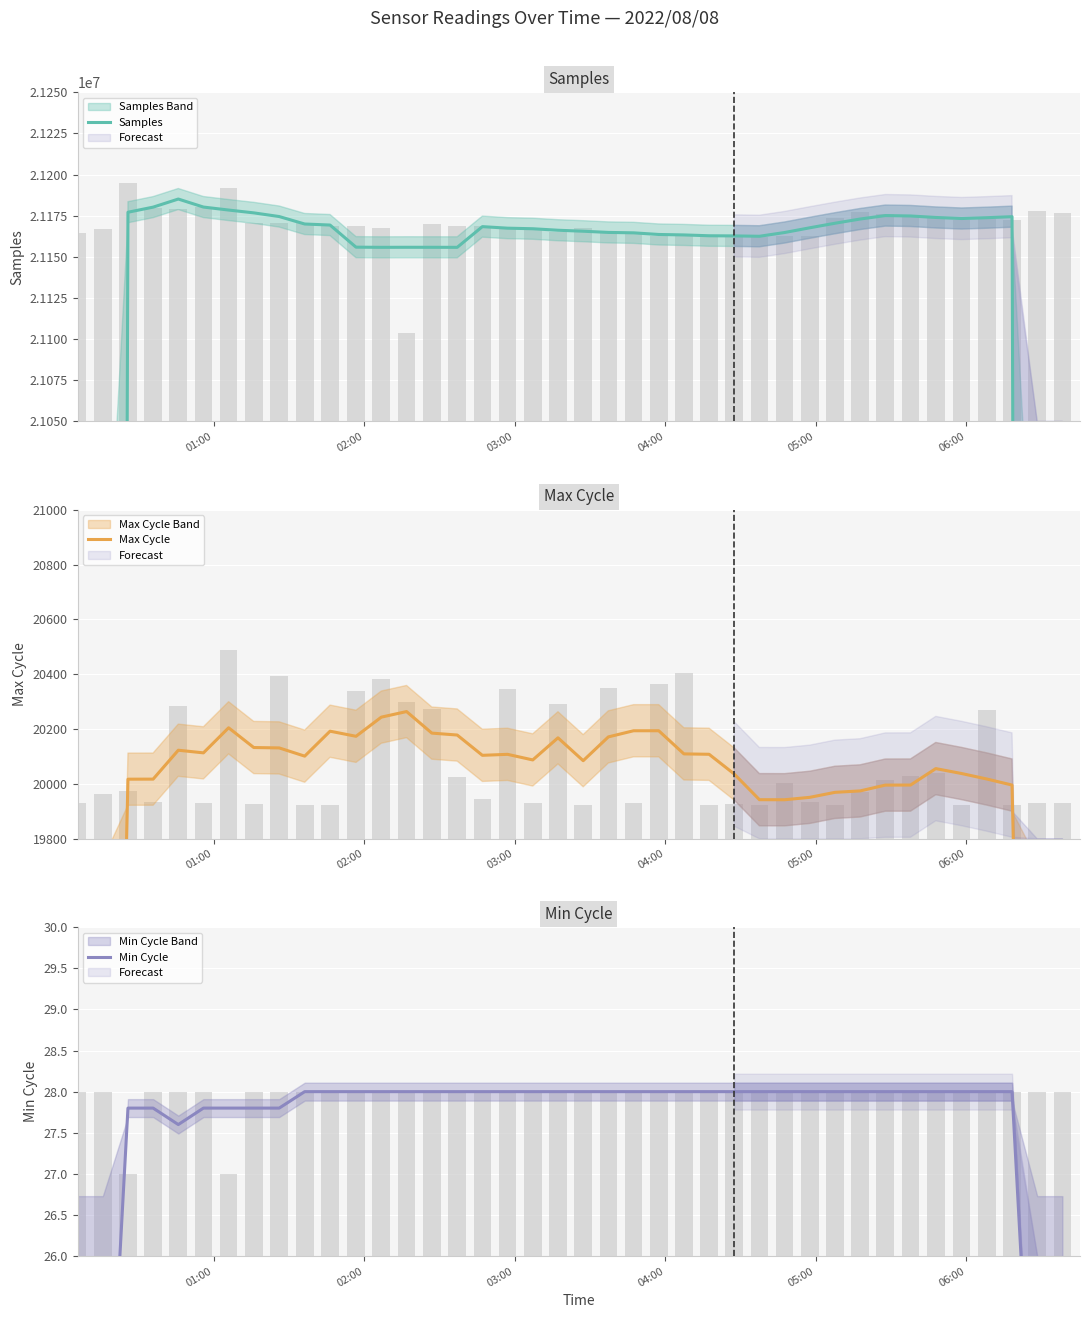

What is the difference between the maximum and minimum values in the Max Cycle series?

8307.0